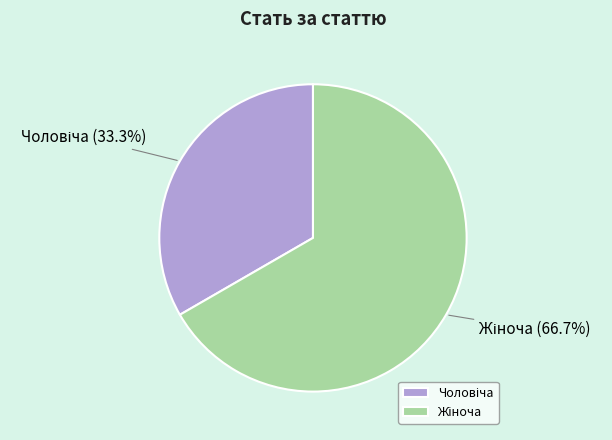

To the nearest percent, what is the difference between the largest and smallest slice percentages?

33%